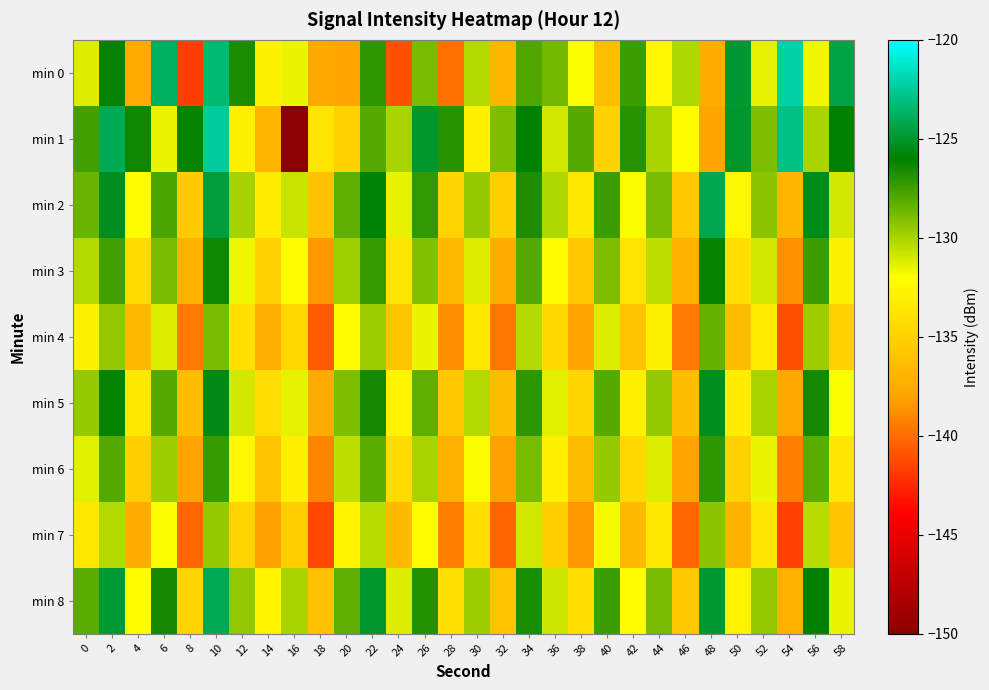

Between 0 and 24, which series saw the biggest shift?

min 0